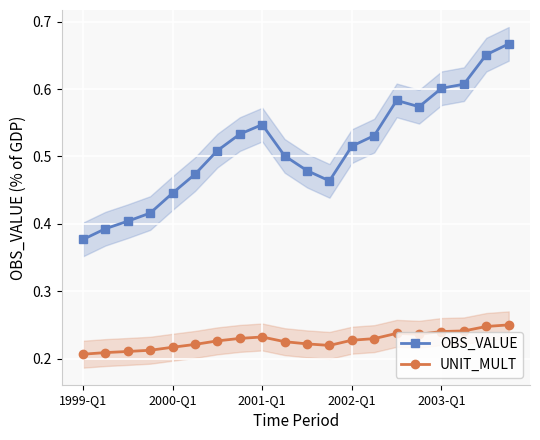

True or false: OBS_VALUE and UNIT_MULT cross at least once.

False